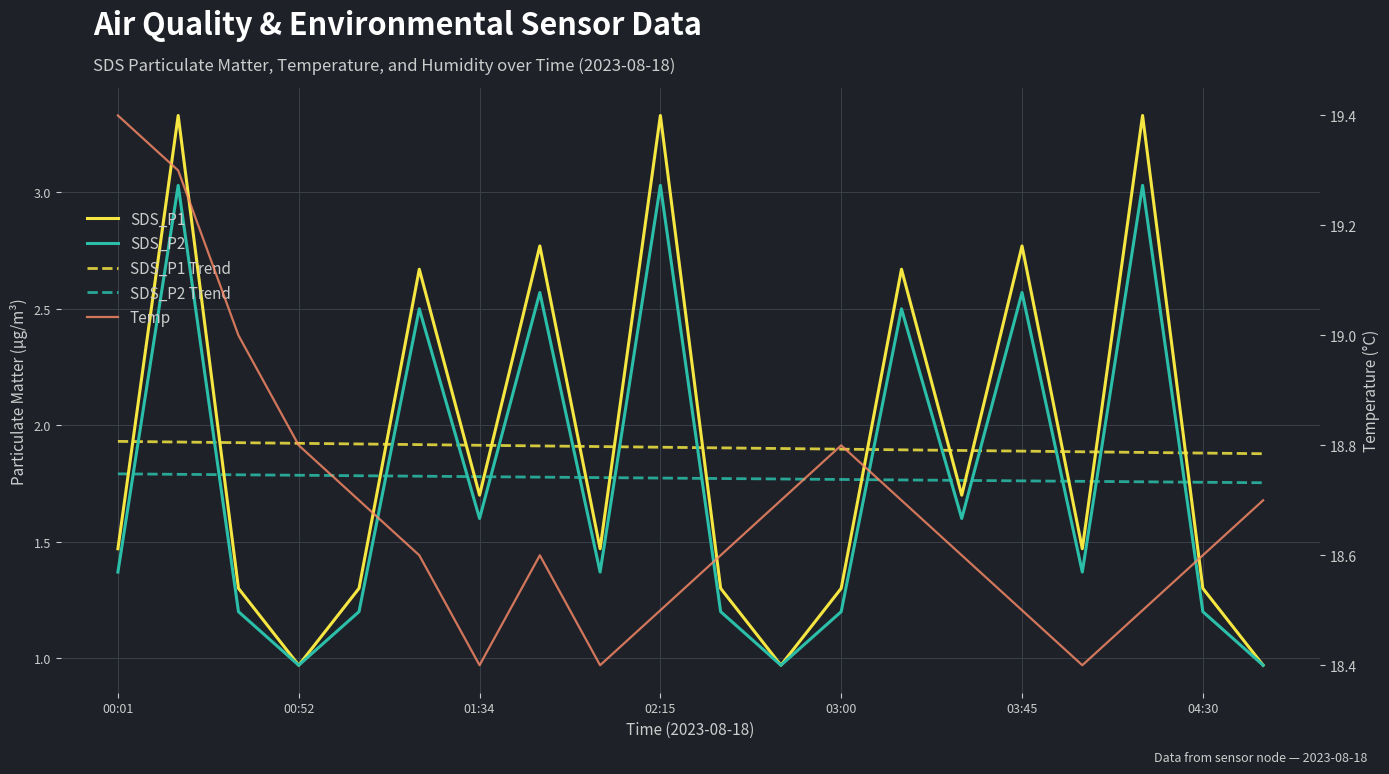

Count the number of data series in this chart.

5